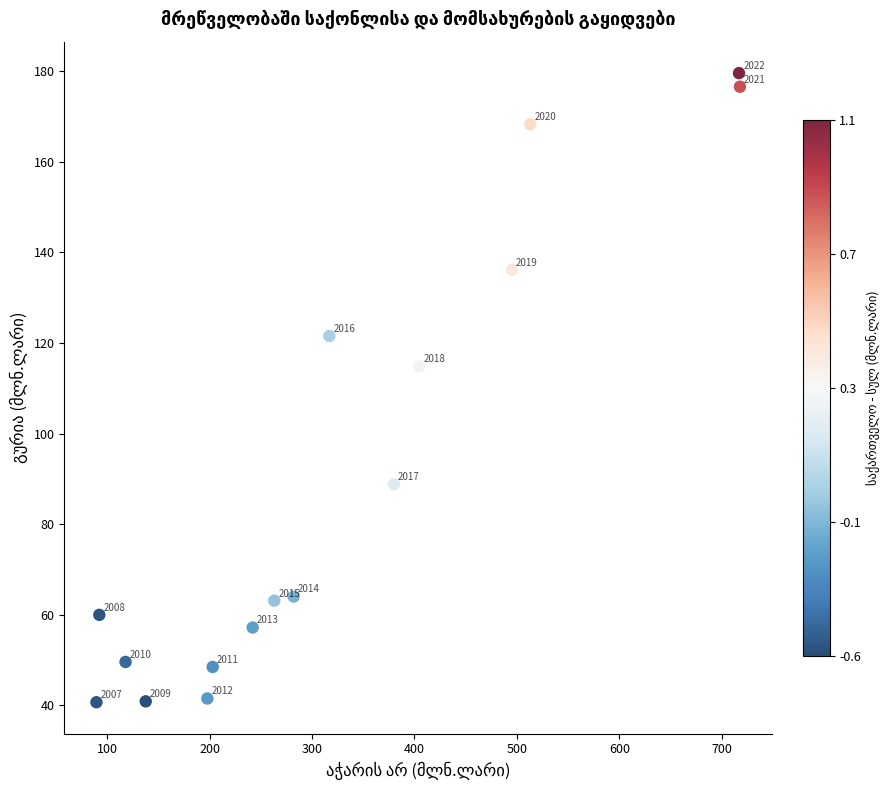

What Y value in the scatter plot is closest to 110?

114.9